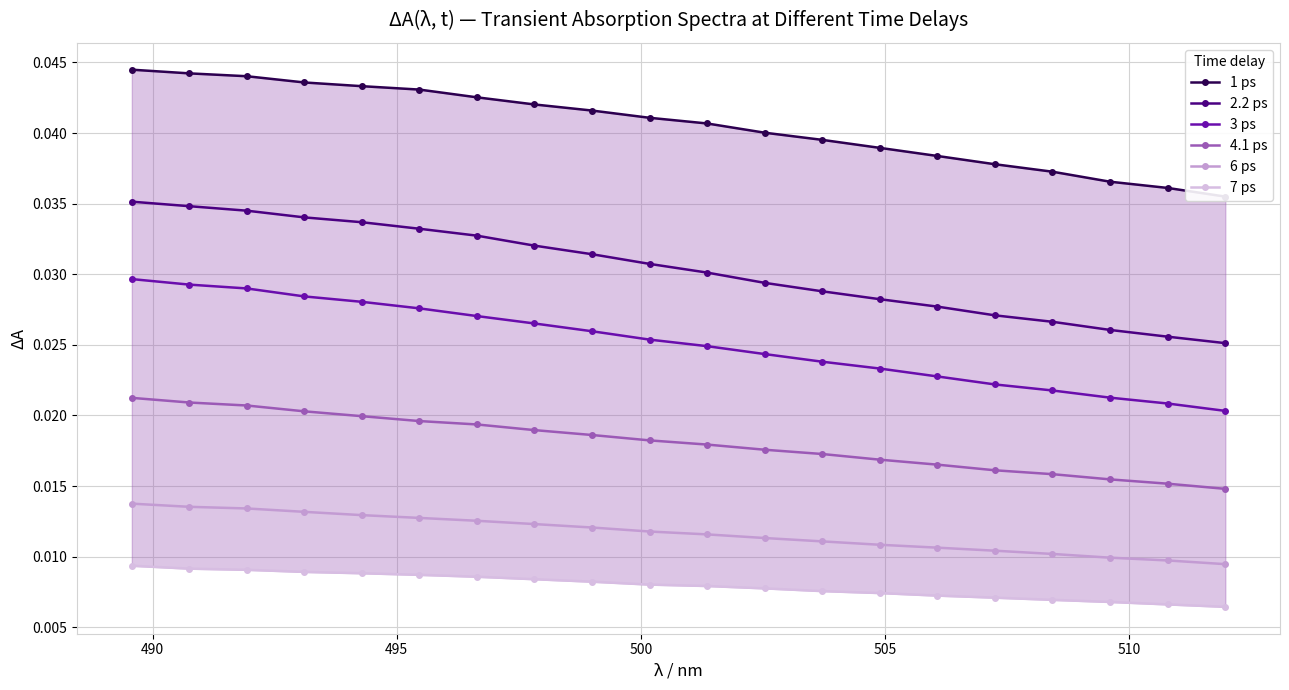

Count the 3 ps values in the range 0 to 1.

20